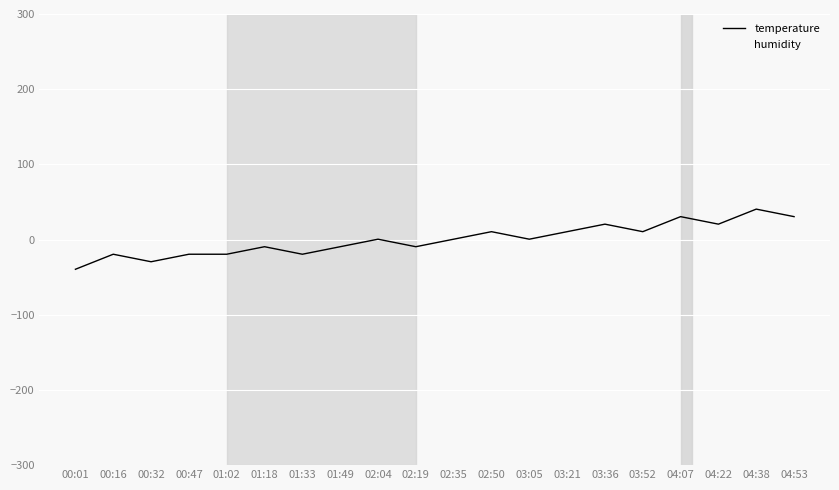

What is the smallest value displayed?

-39.5